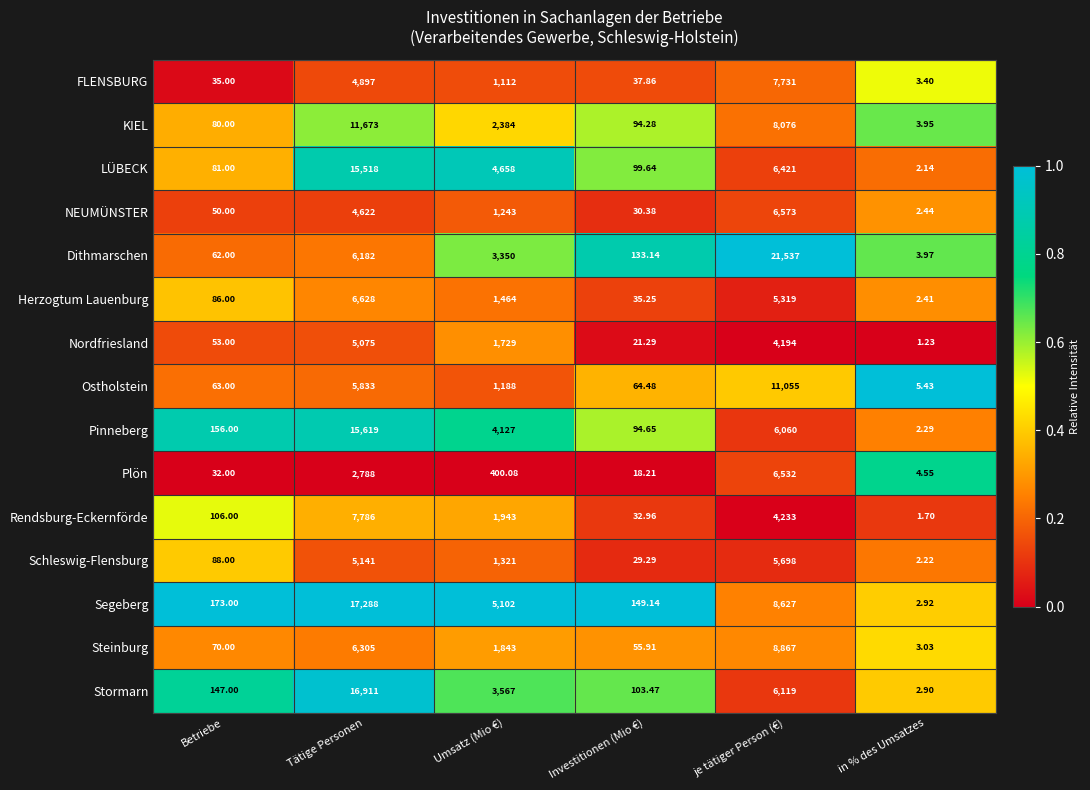

Which series changed the most between Umsatz (Mio €) and je tätiger Person (€)?

Dithmarschen